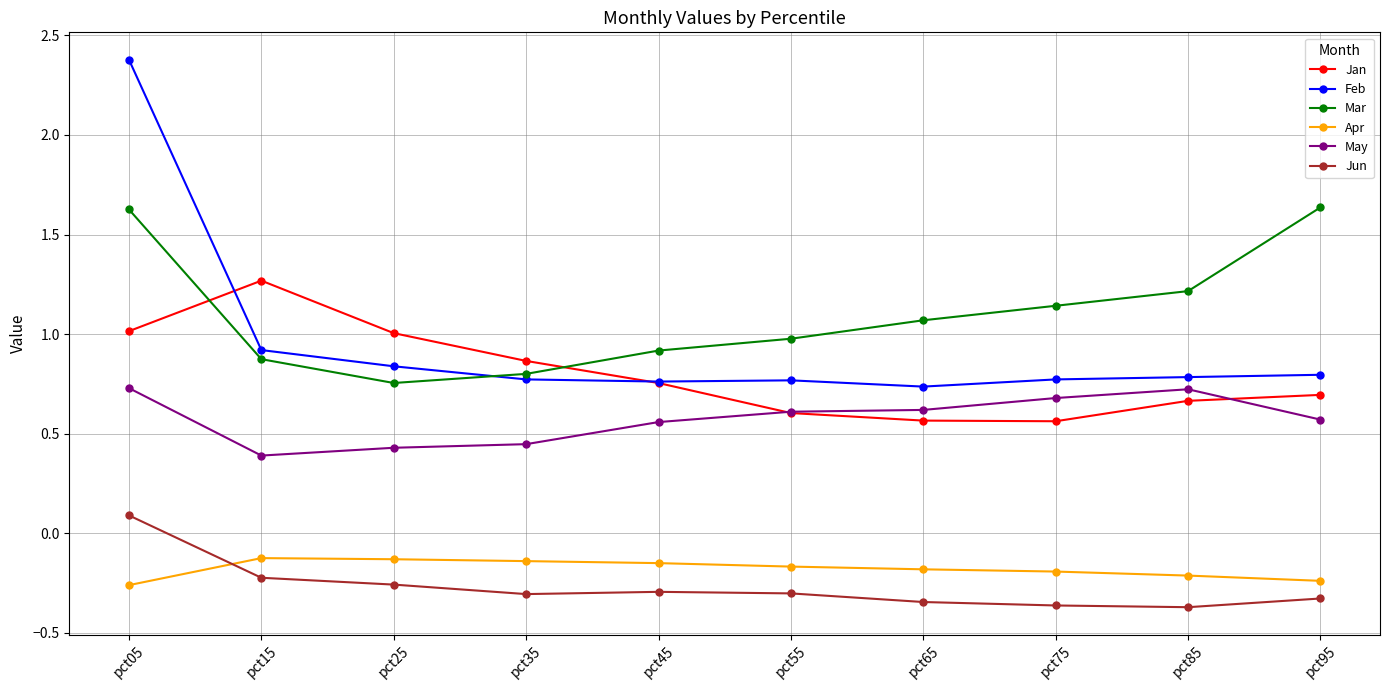

How many values in the Mar series are below 1?

5